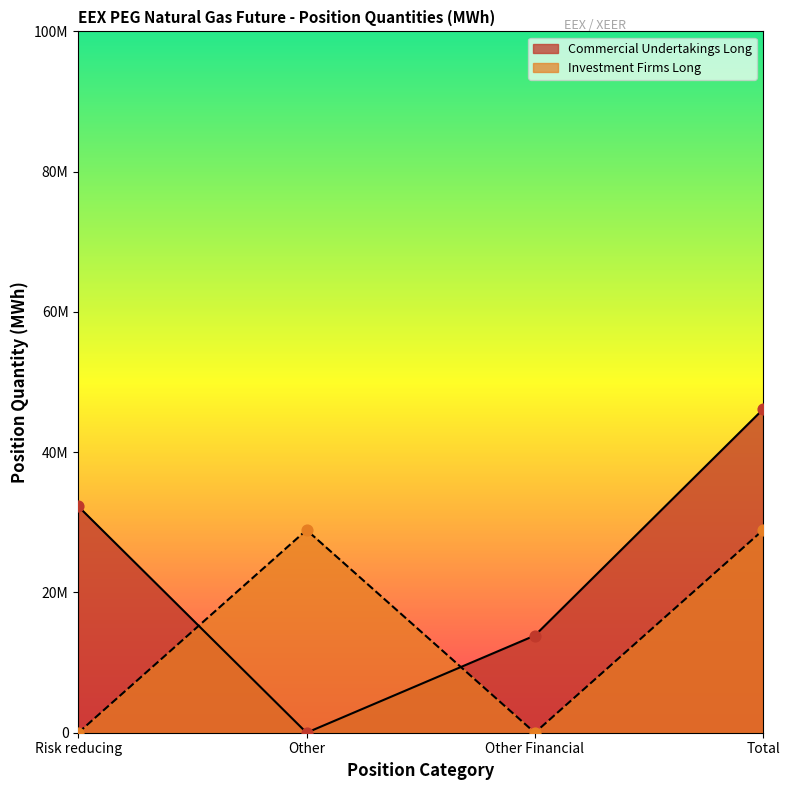

What is the total value across all series at Other Financial?

13858412